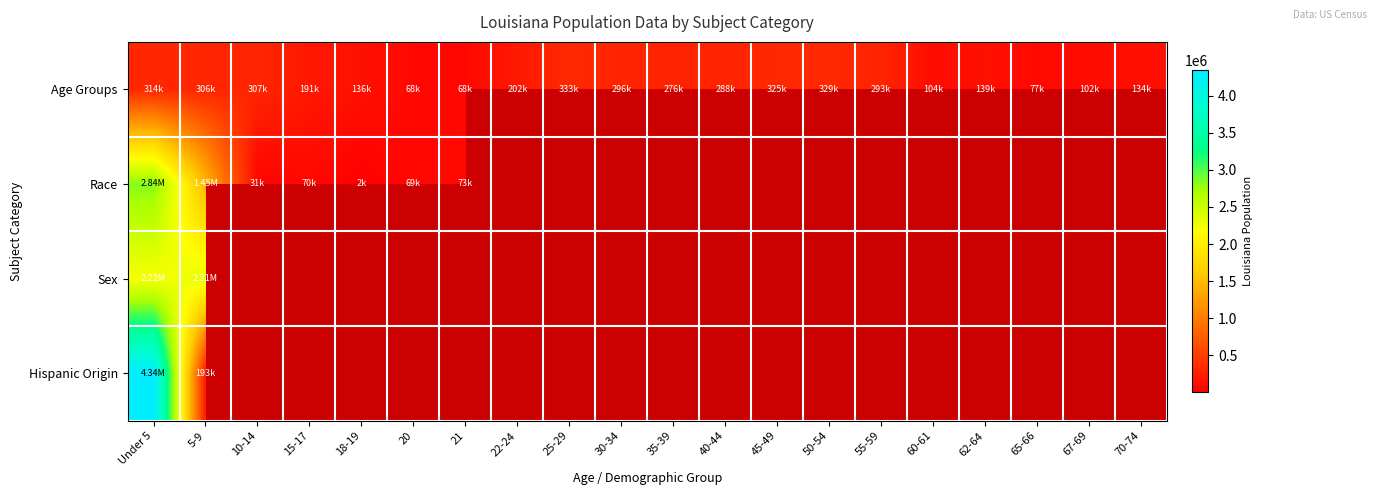

At which label does Age Groups first exceed 276479?

Under 5